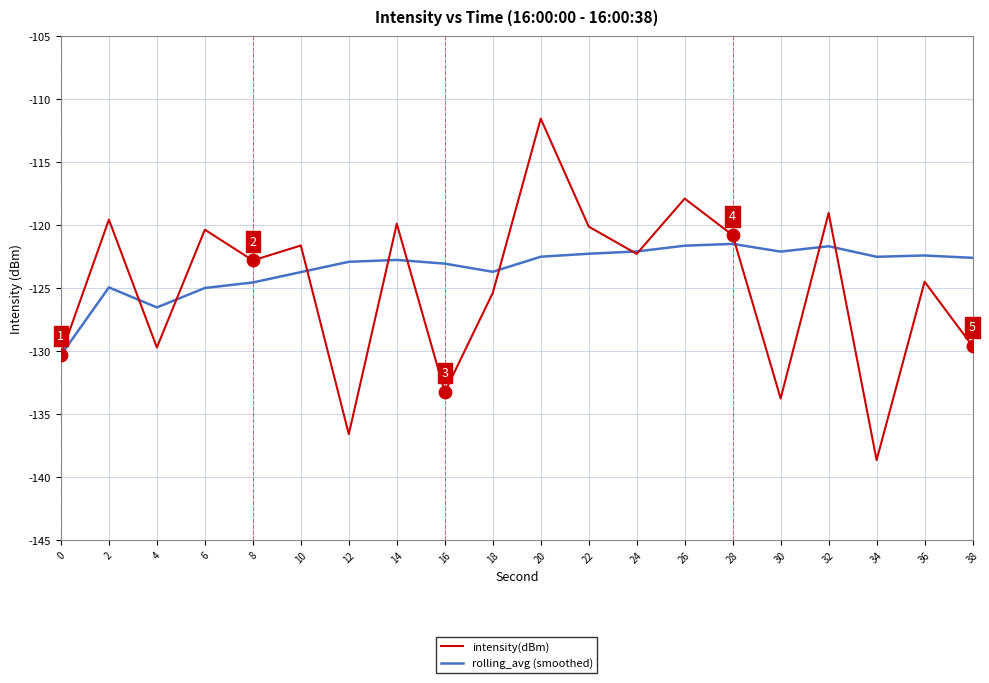

Which series changed the most between 34 and 36?

intensity(dBm)